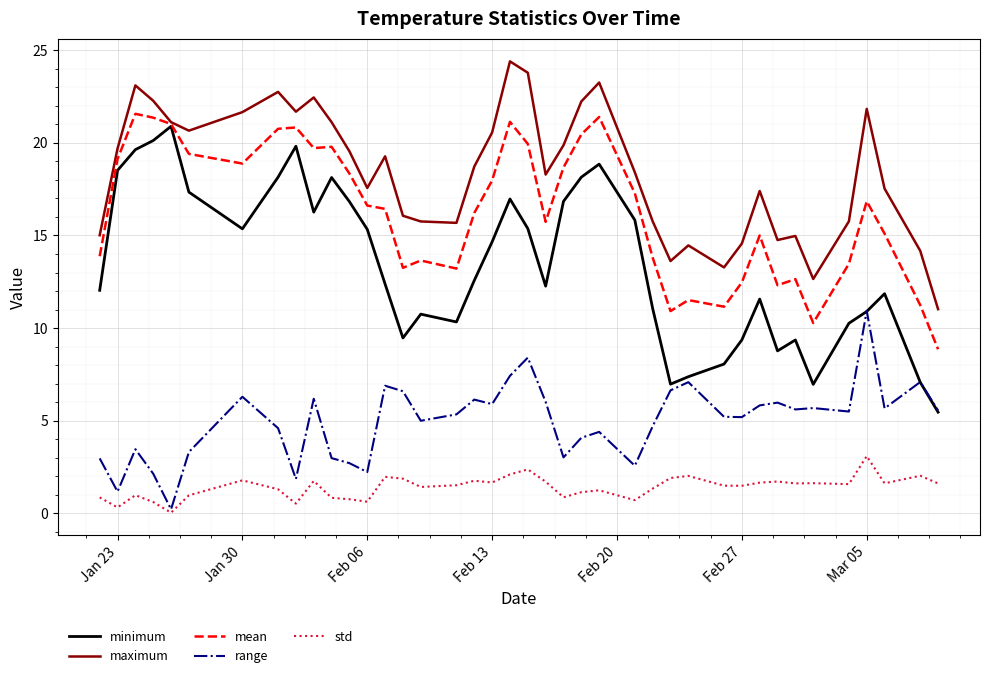

True or false: maximum and range cross at least once.

False